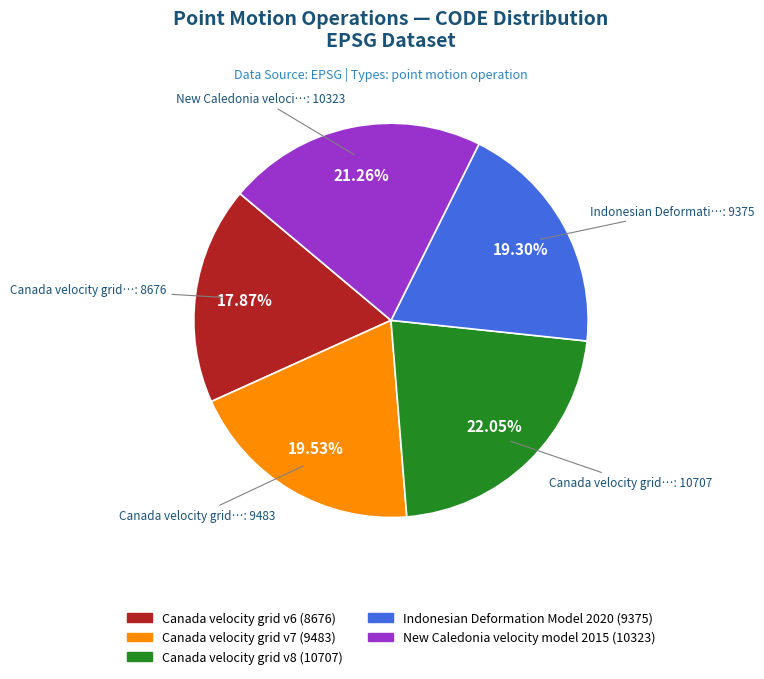

Does Canada velocity grid v8 account for over 50% of the chart?

No